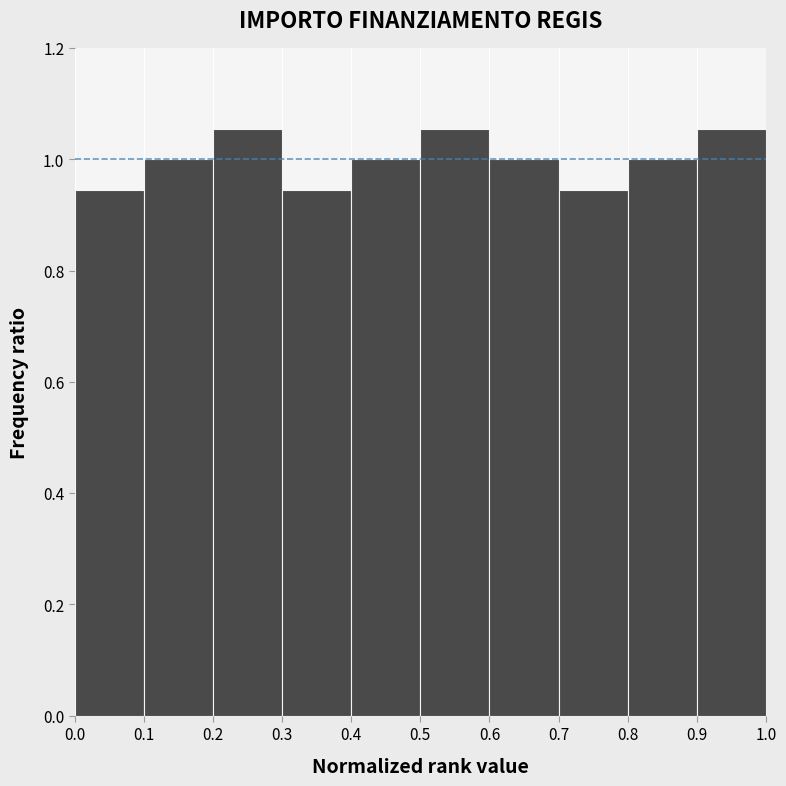

Reading left to right, list every bar in this chart as the range it spans on the x-axis followed by its height. The values are not printed on the chart, so give them approximately, as read against the axis.

0.0 to 0.1: 0.94
0.1 to 0.2: 1.00
0.2 to 0.3: 1.06
0.3 to 0.4: 0.94
0.4 to 0.5: 1.00
0.5 to 0.6: 1.06
0.6 to 0.7: 1.00
0.7 to 0.8: 0.94
0.8 to 0.9: 1.00
0.9 to 1.0: 1.06